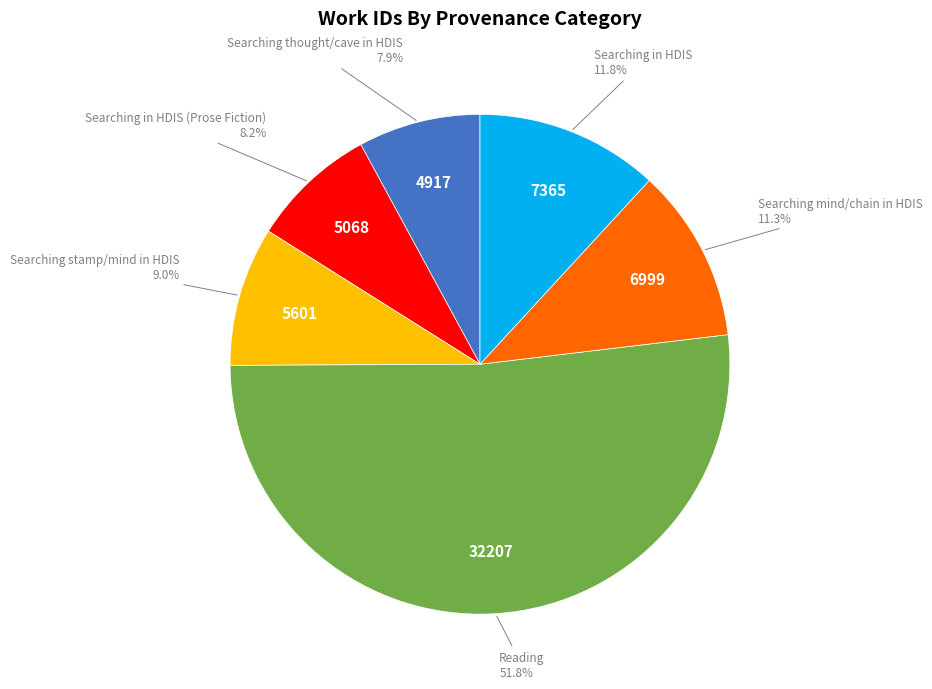

How many segments does this pie chart have?

6